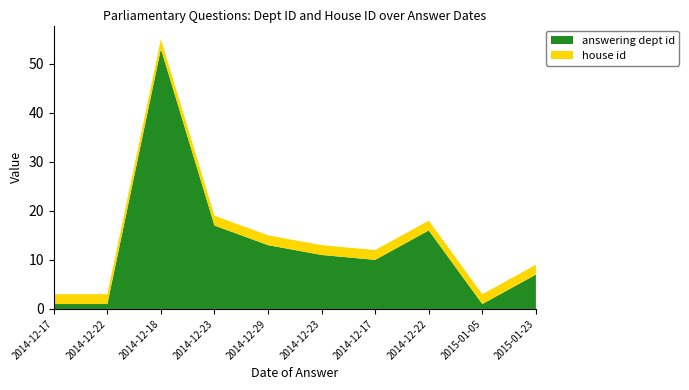

Reading left to right, extract all data points from this chart.

answering dept id: 1	1	53	17	13	11	10	16	1	7
house id: 2	2	2	2	2	2	2	2	2	2